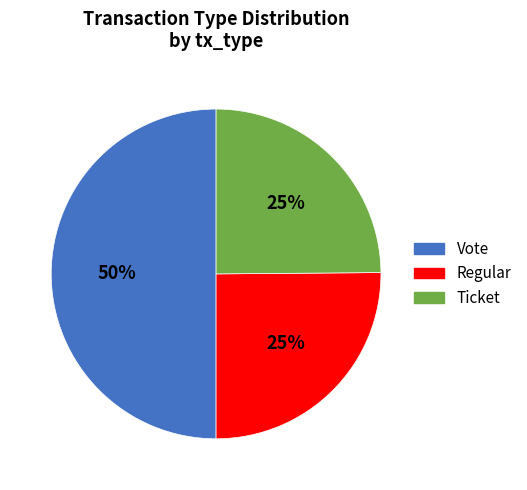

To the nearest percent, what is the average slice percentage?

33%